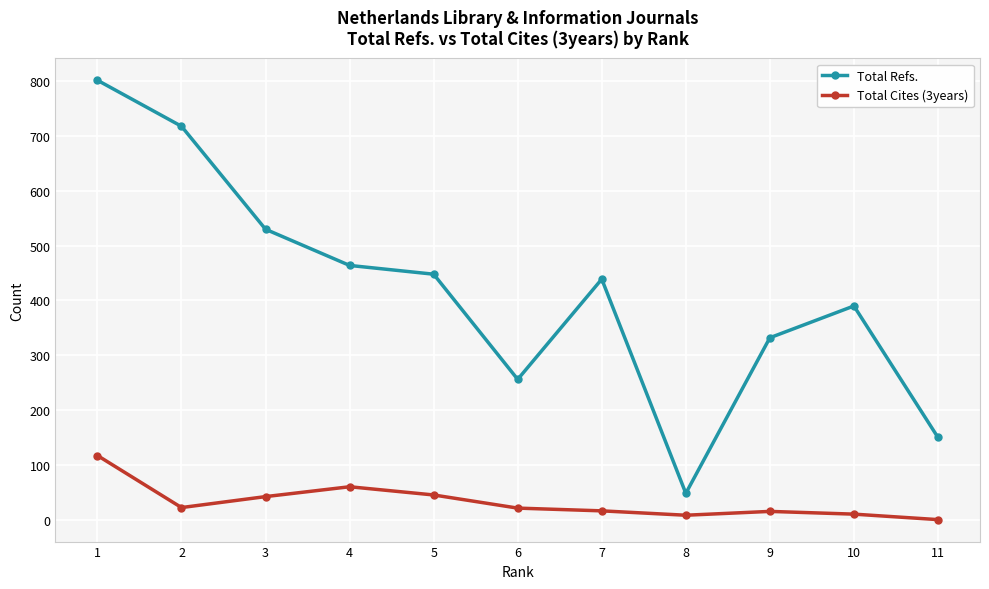

What is the average value of the Total Refs. series?

416